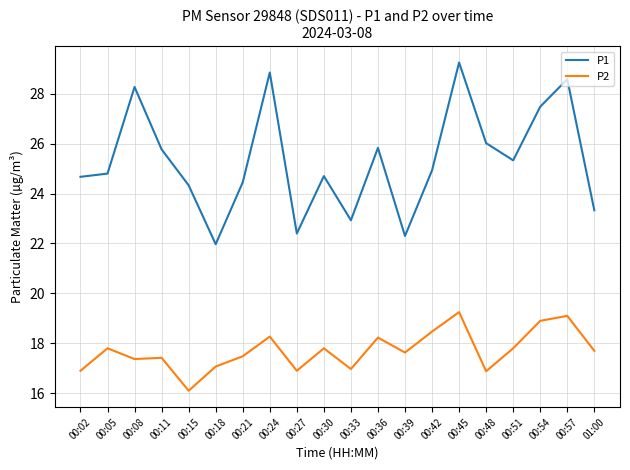

What position from the right is 00:08?

18